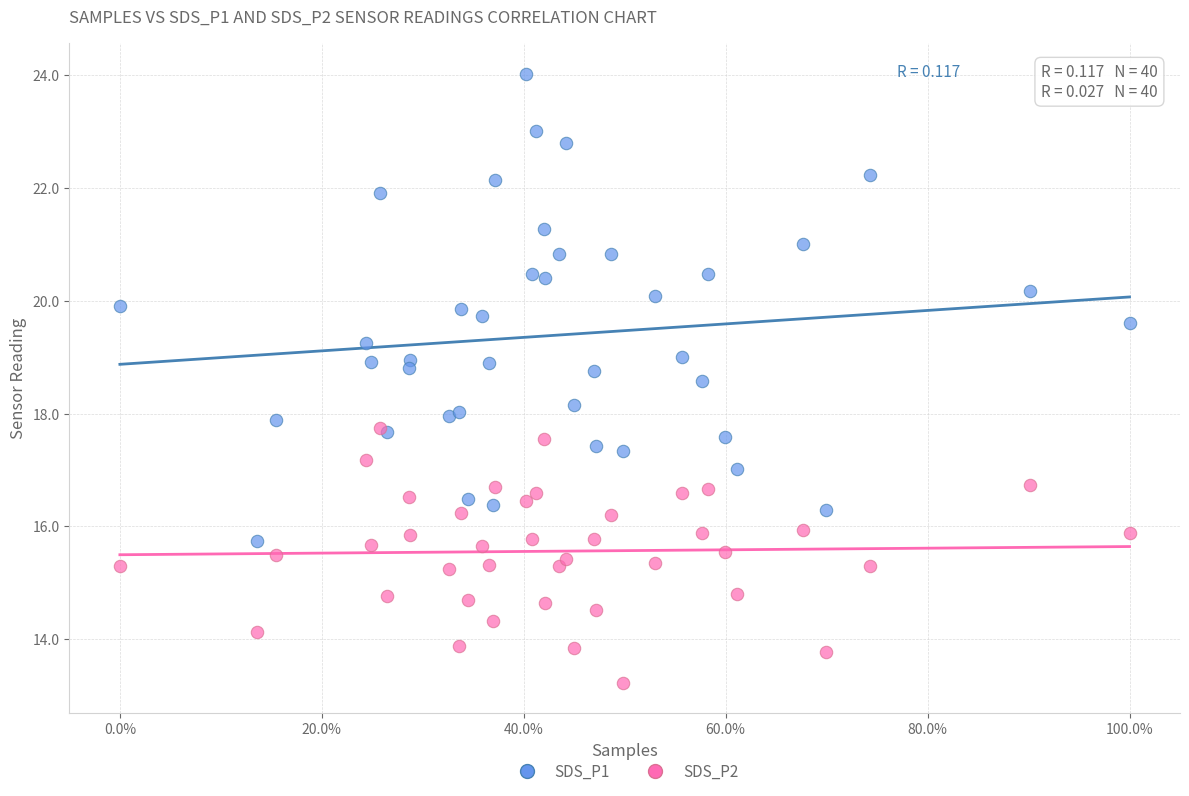

What are all the series names shown in the legend?

SDS_P1, SDS_P2